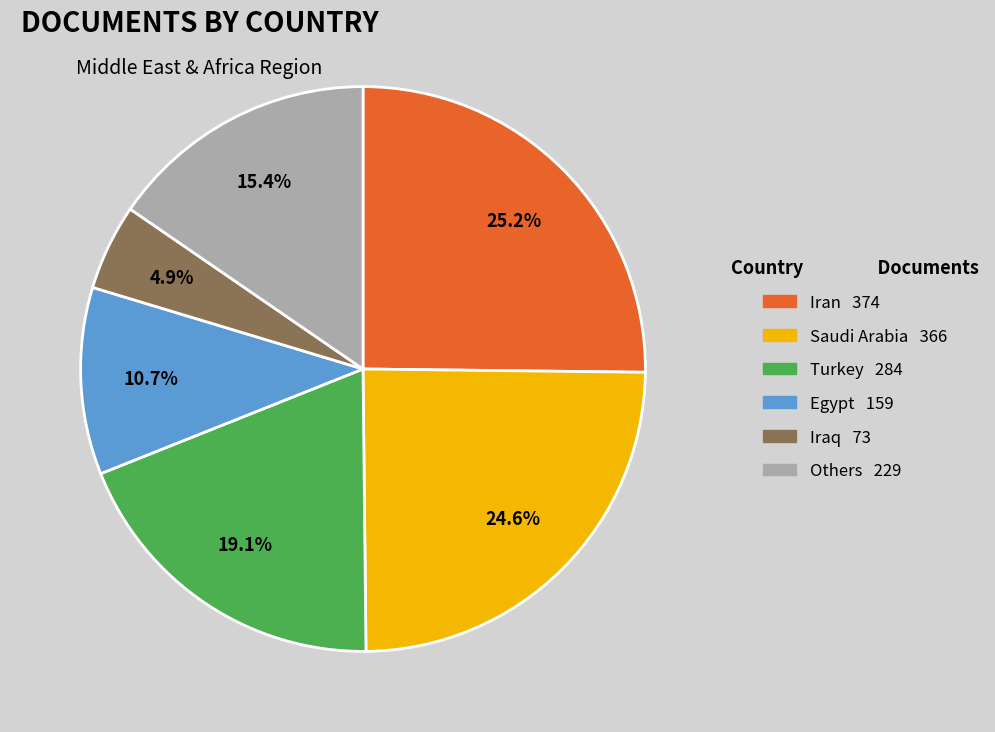

How many segments does this pie chart have?

6